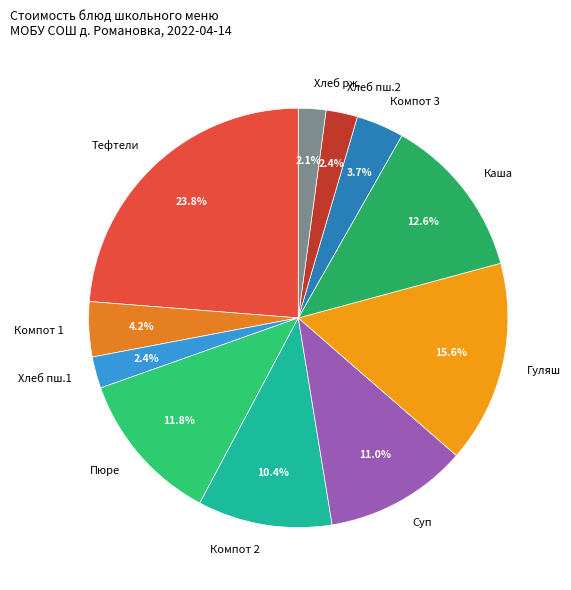

Does Компот 3 account for over 50% of the chart?

No